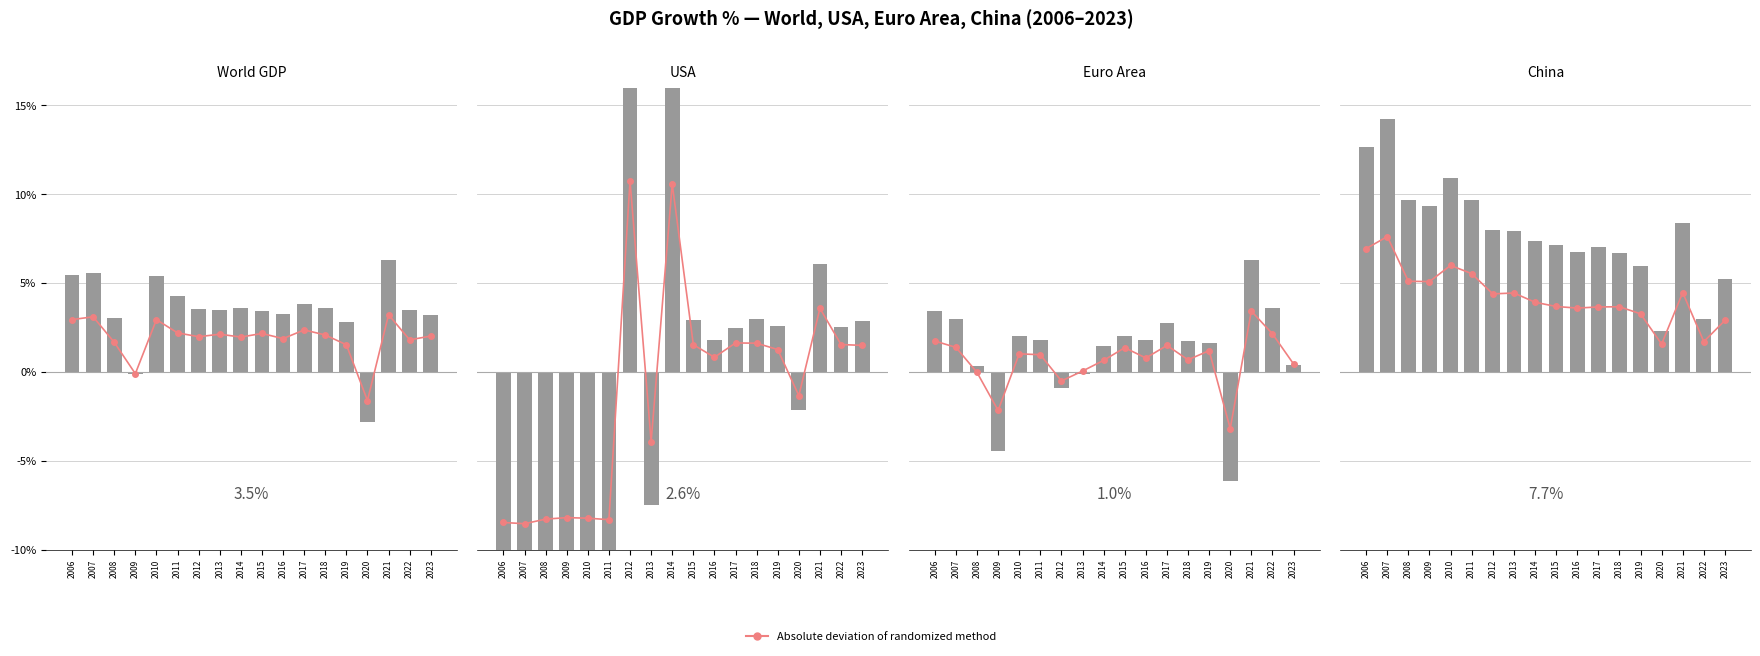

Rank the series by their maximum value, from highest to lowest.

USA, China, Absolute deviation, World GDP, Euro Area